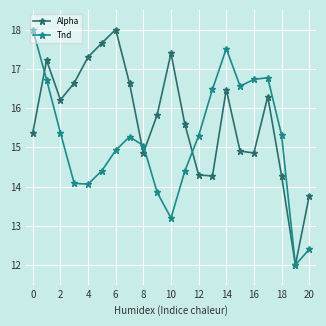

What is the greatest value displayed?

18.0